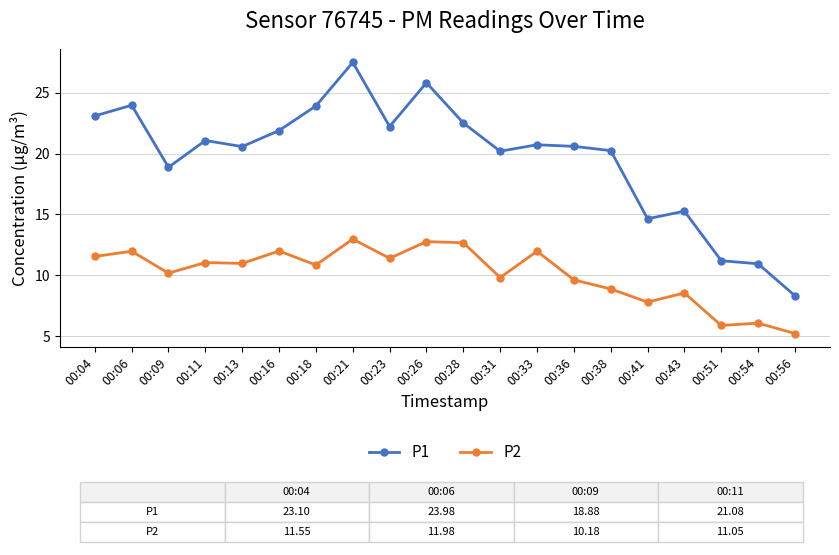

True or false: P2 and P1 cross at least once.

False